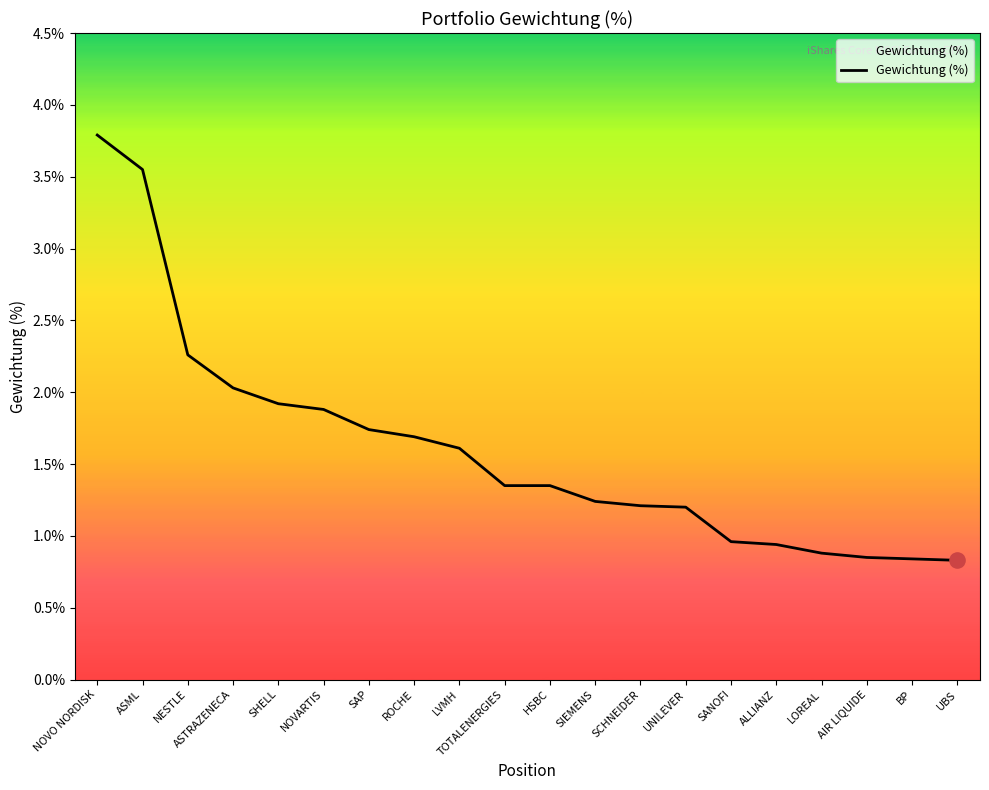

Which has a higher value, LOREAL or NOVARTIS?

NOVARTIS